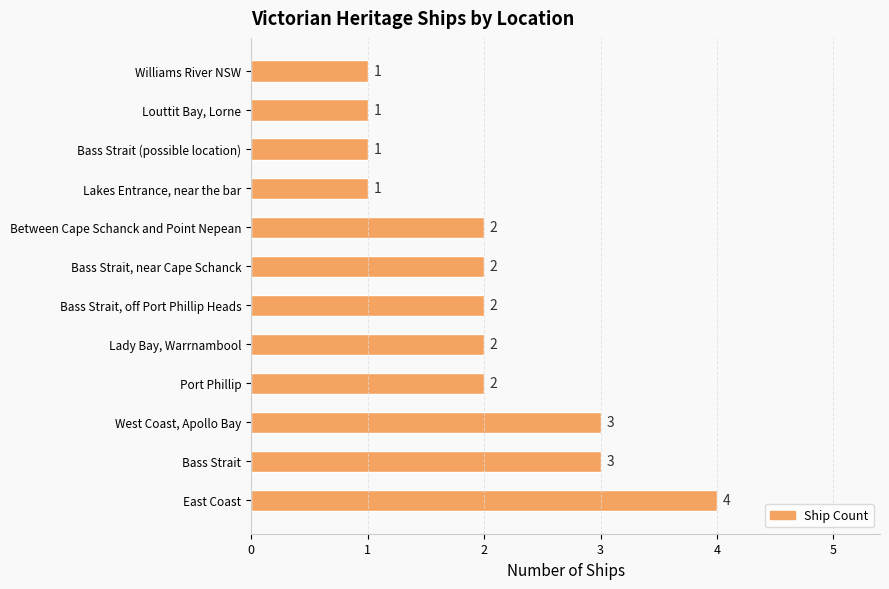

What is the difference between the maximum and minimum values?

3